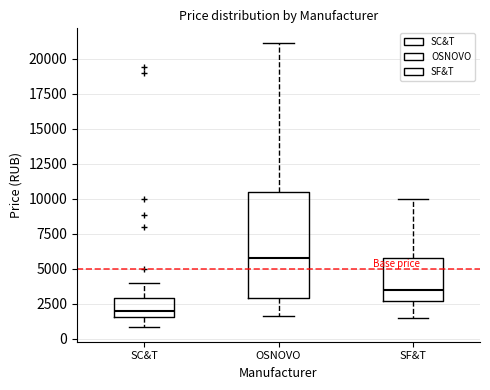

Where does the median line of the box for SC&T sit on the y-axis? The values are not printed on the chart, so give them approximately, as read against the axis.

2000